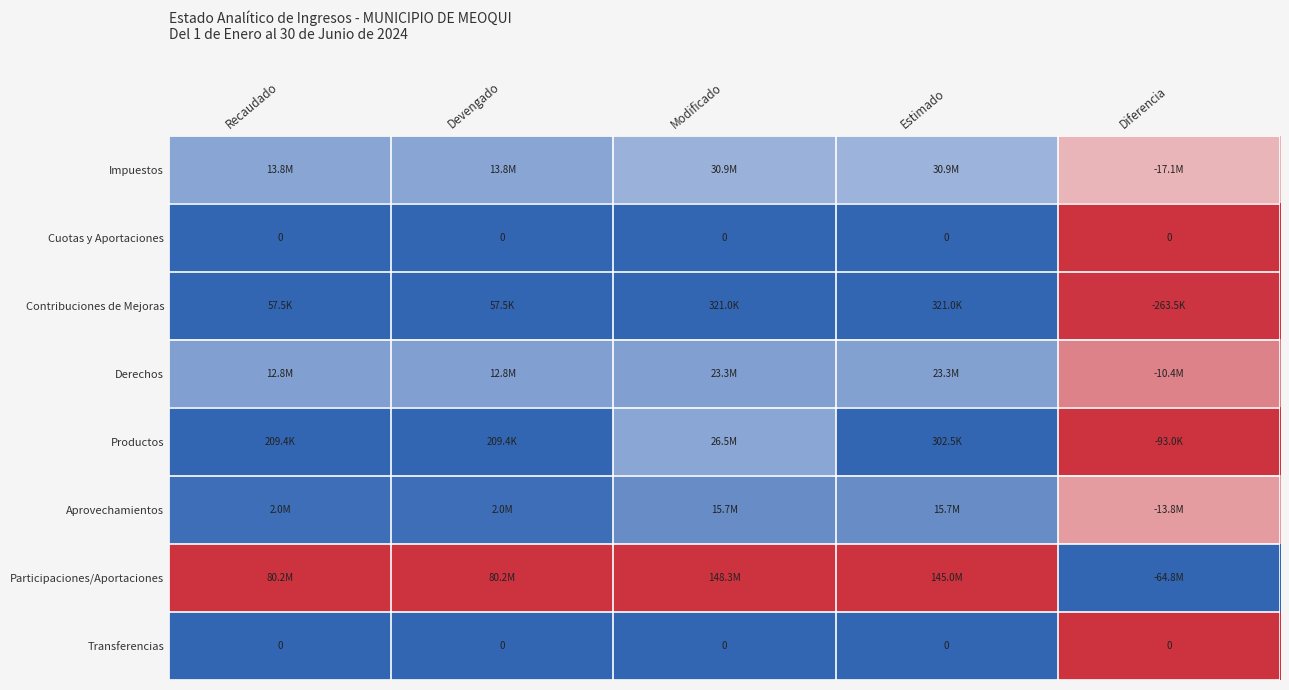

Which has a higher value, Modificado or Recaudado?

Modificado